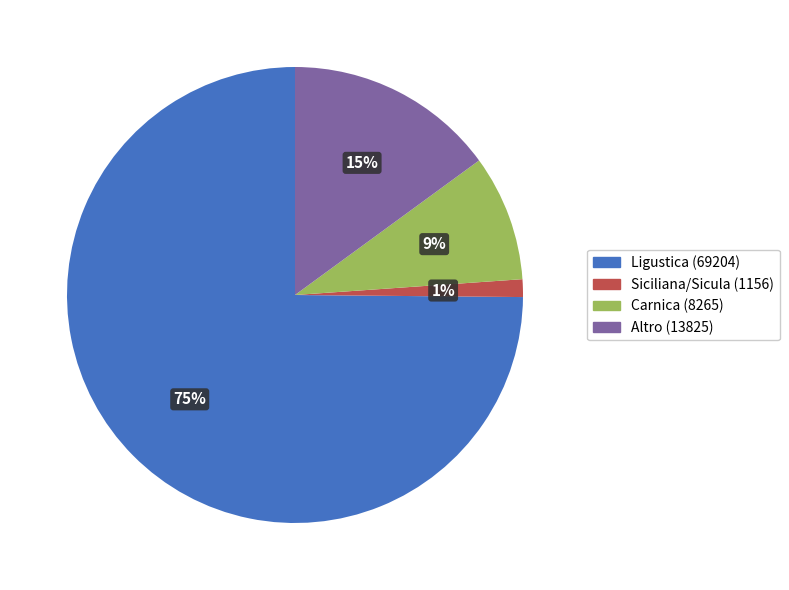

True or false: Carnica (8265) accounts for 1% of the total.

False